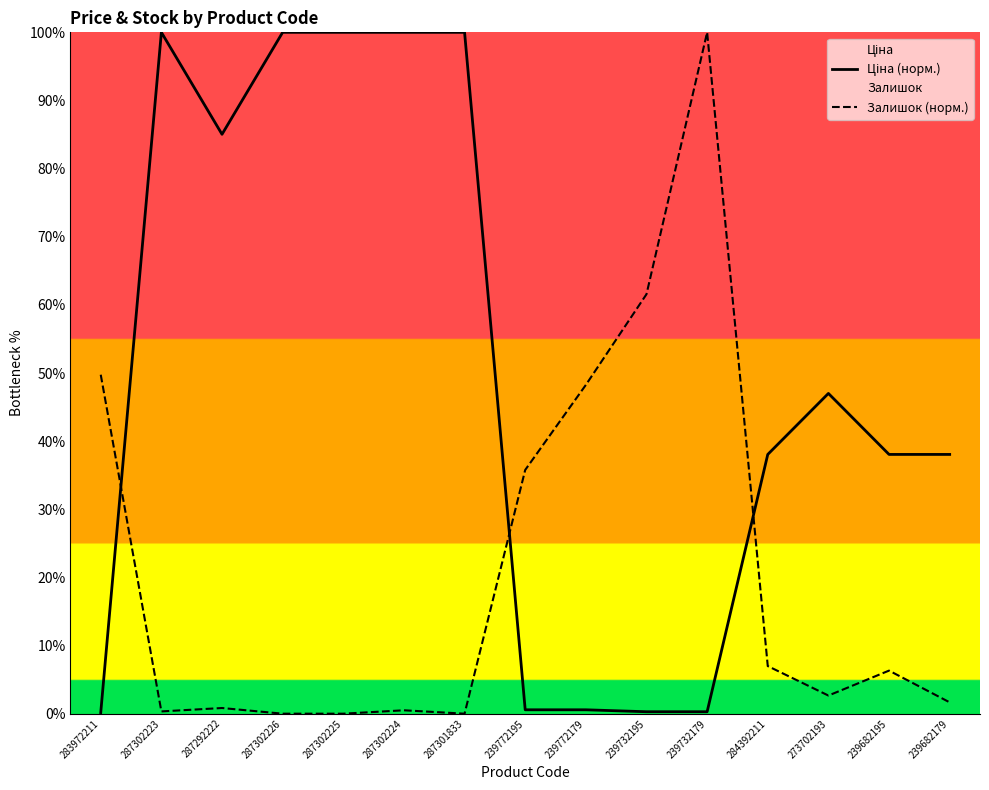

Rank the series at 239772179 from lowest to highest value.

Ціна (норм.), Залишок (норм.)